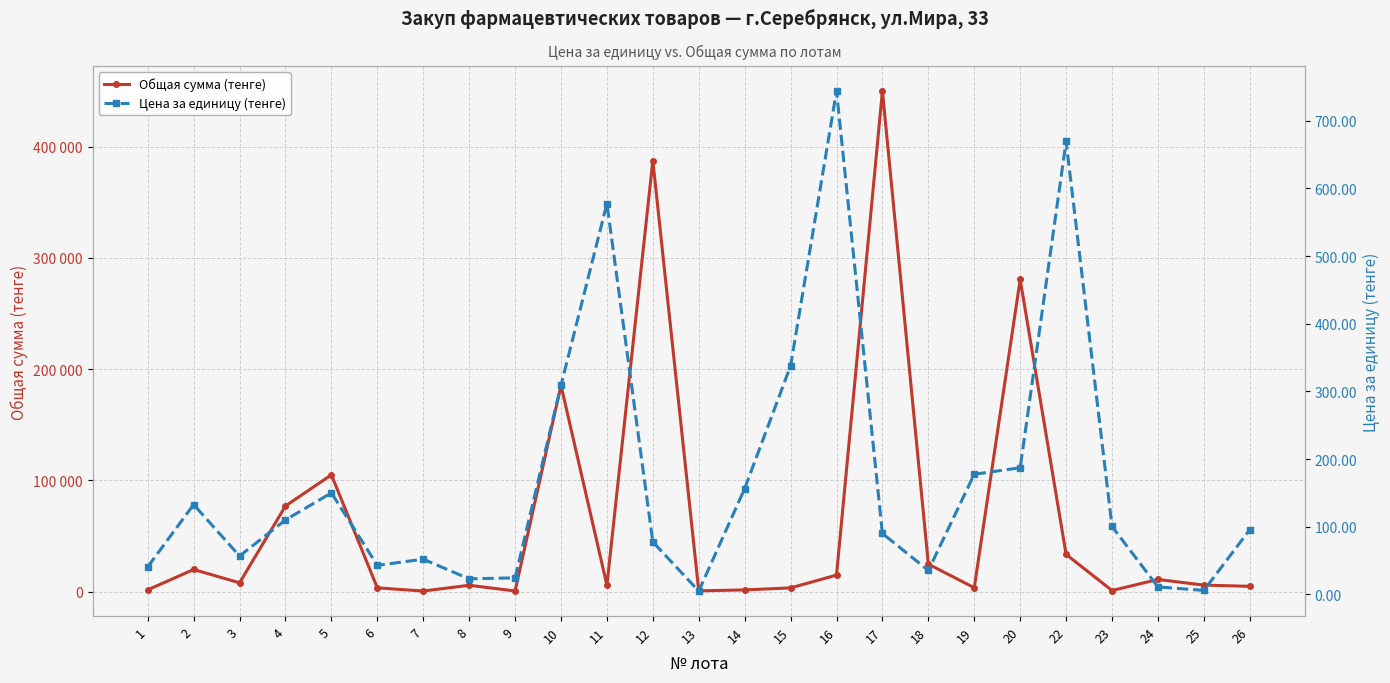

Which category has the lowest value across all series?

13